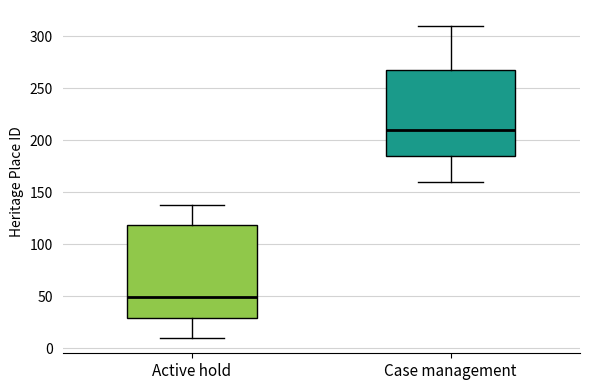

Which box has the highest median line?

Case management